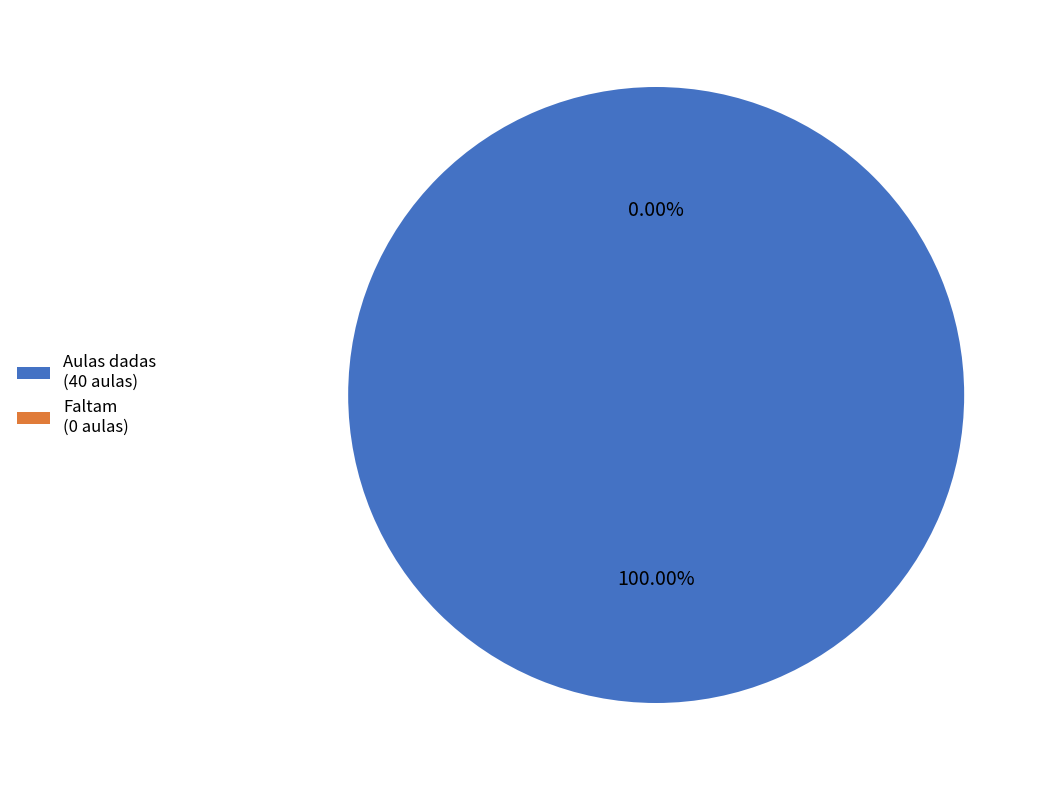

Which slice represents more than half of the pie?

Aulas dadas